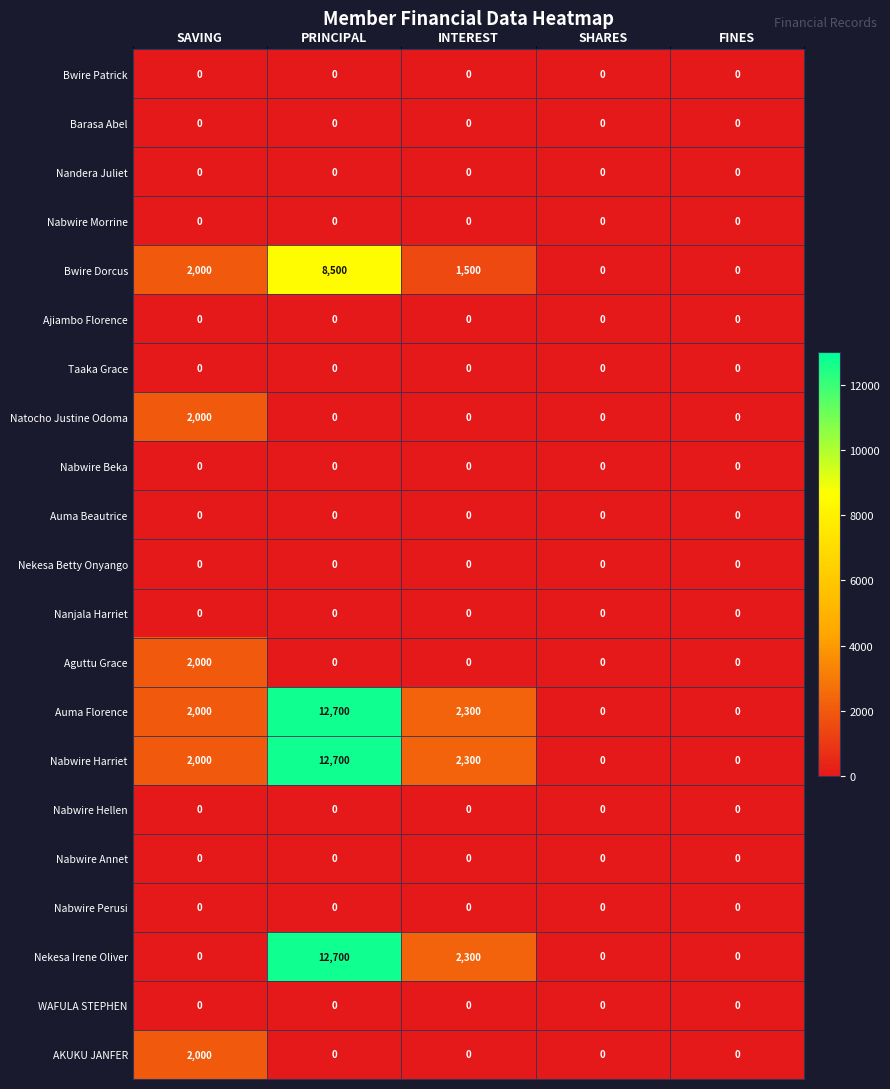

True or false: Nabwire Harriet has a value of 5171 at FINES.

False